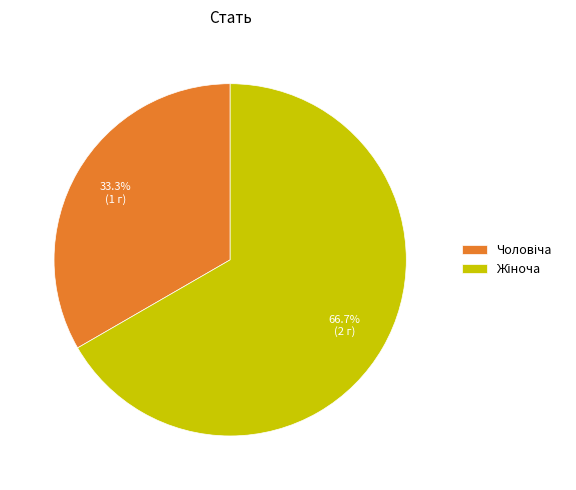

Is there any slice that represents more than half of the pie?

Yes